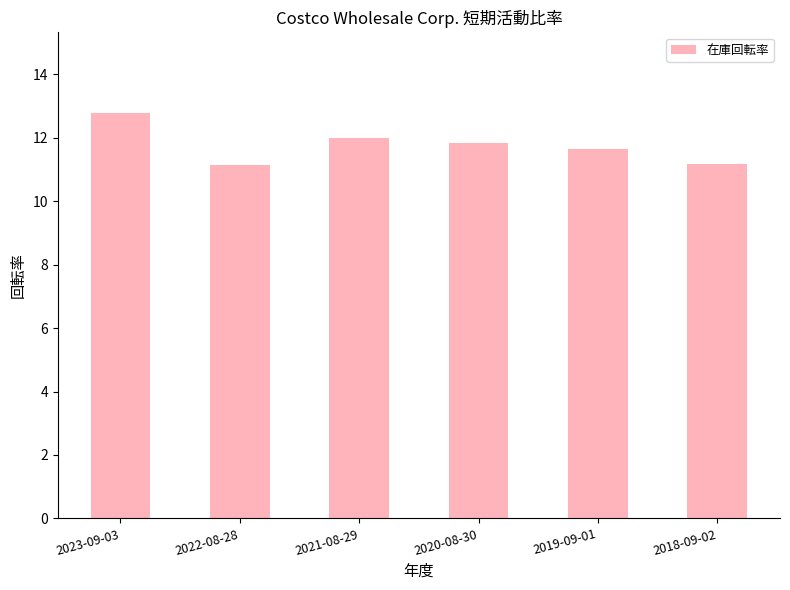

What is the approximate value at 2021-08-29?

12.0